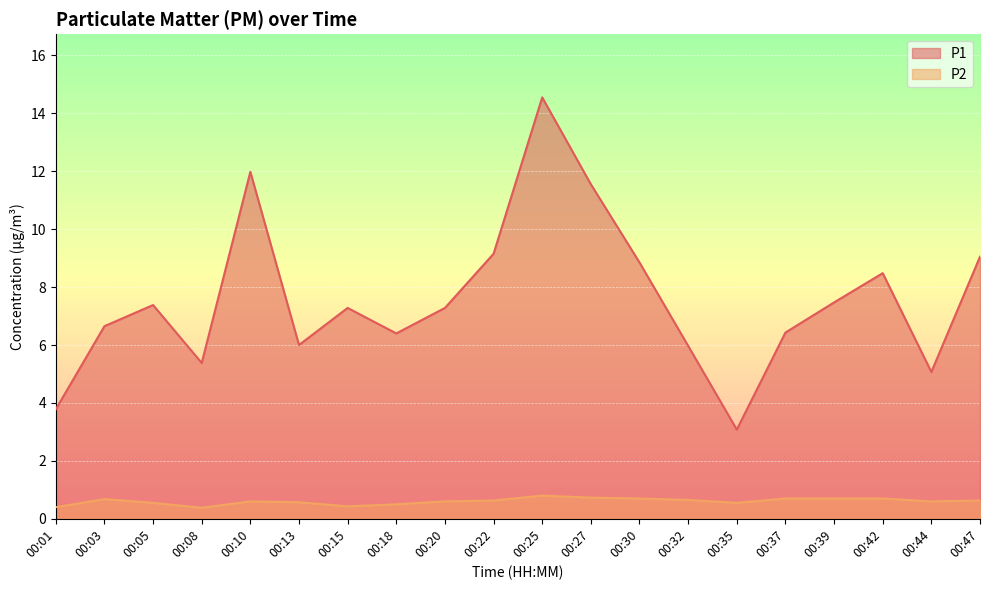

How many data points in P1 are less than 7?

9